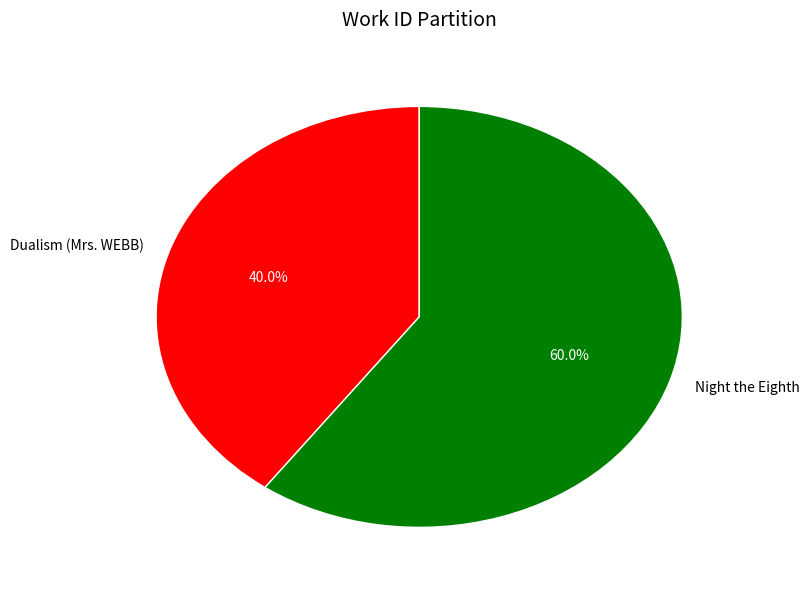

To the nearest percent, what is the difference between the Dualism (Mrs. WEBB) and Night the Eighth slice percentages?

20%